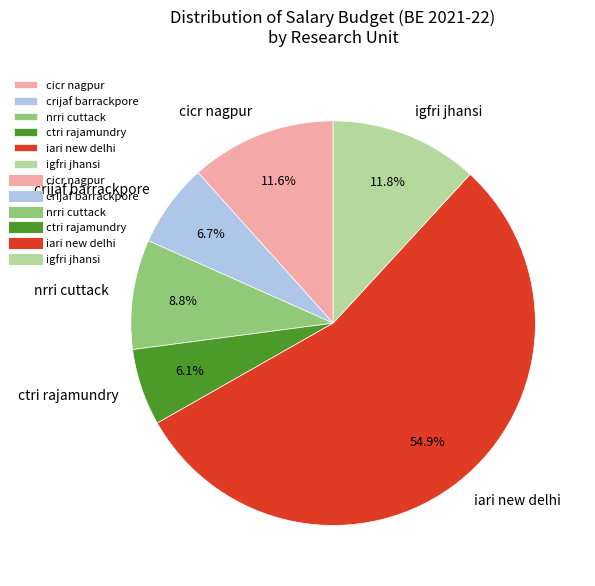

Combined, do cicr nagpur and ctri rajamundry account for over 50%?

No